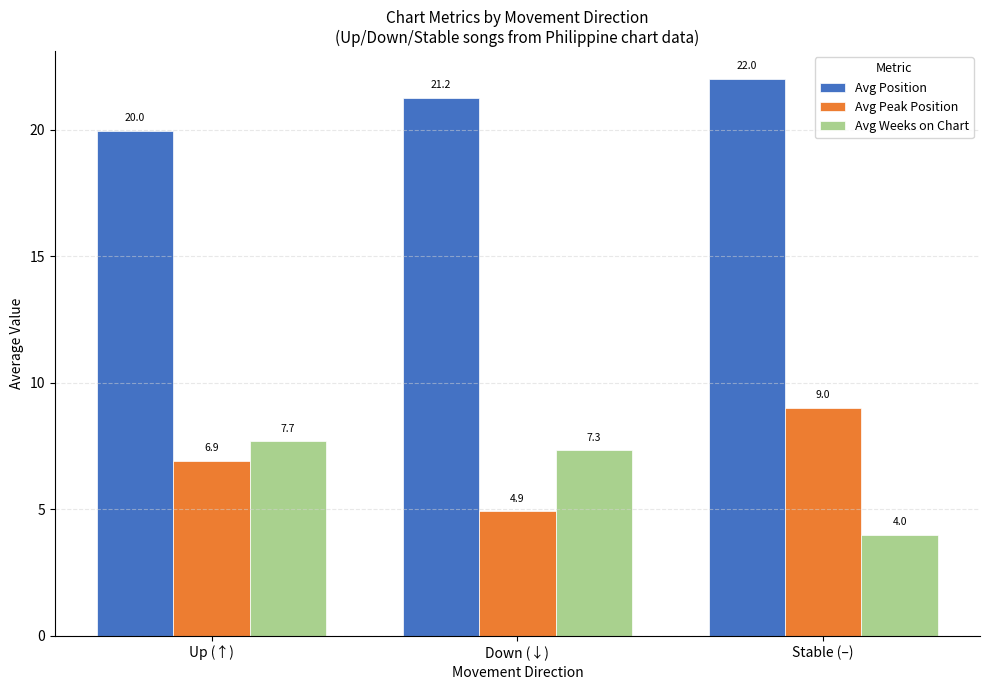

At which label does Avg Peak Position first exceed 6?

Up (↑)